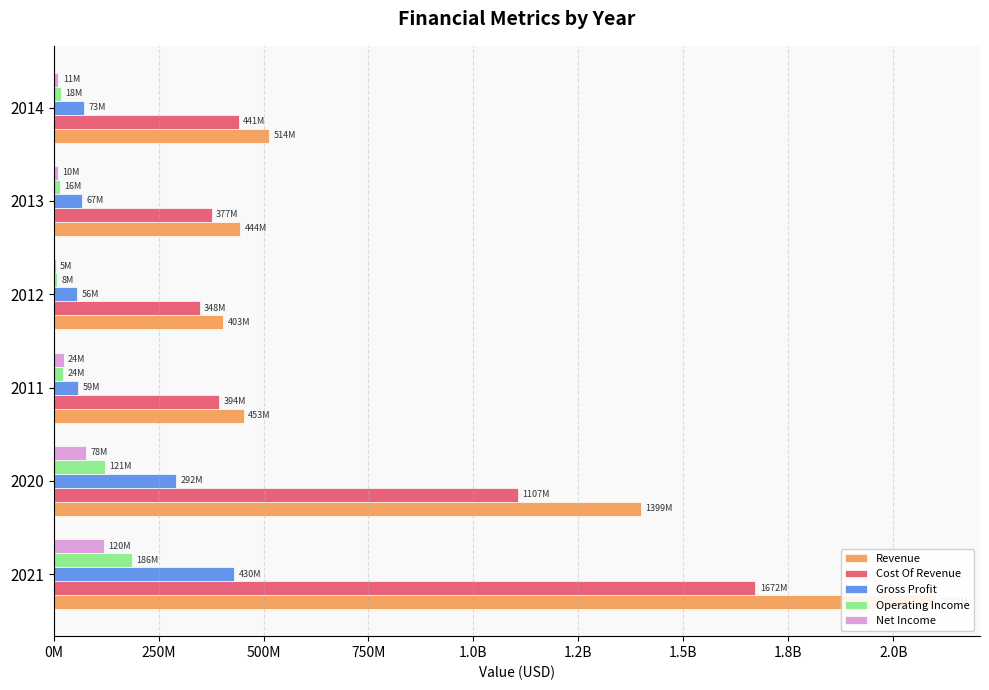

How many data points does each series have?

6